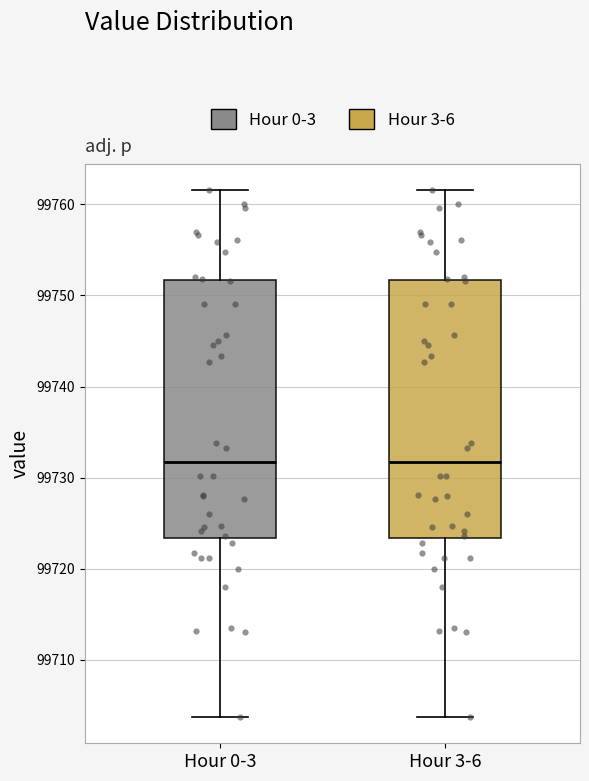

Reading left to right, transcribe this box plot: for each box, give where its median line is, the range the box spans, and where its two whiskers end, as read against the y-axis. The values are not printed on the chart, so give them approximately, as read against the axis.

Hour 0-3: median 99732, box 99723 to 99752, whiskers 99704 to 99762
Hour 3-6: median 99732, box 99723 to 99752, whiskers 99704 to 99762